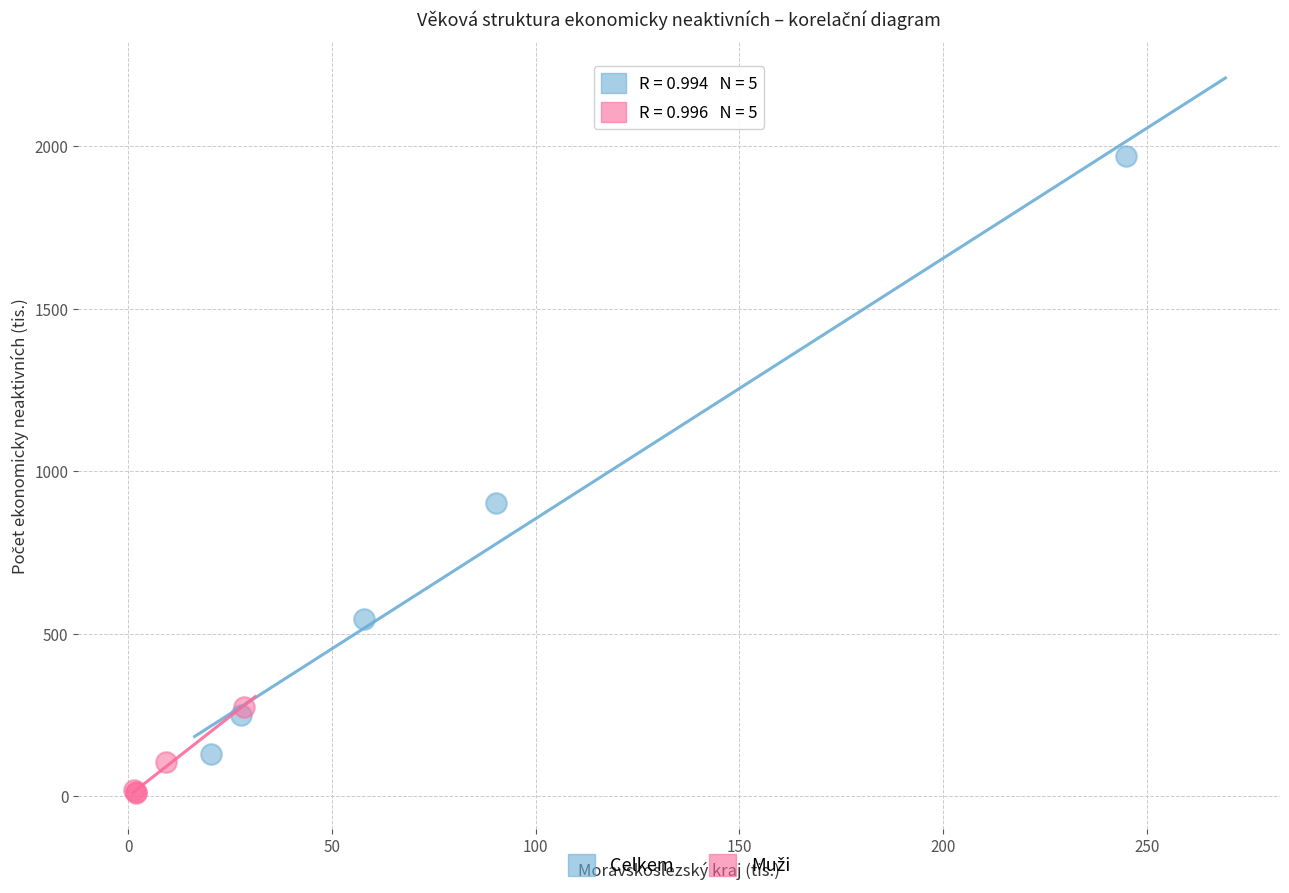

Which series has the widest spread of Y values?

Celkem